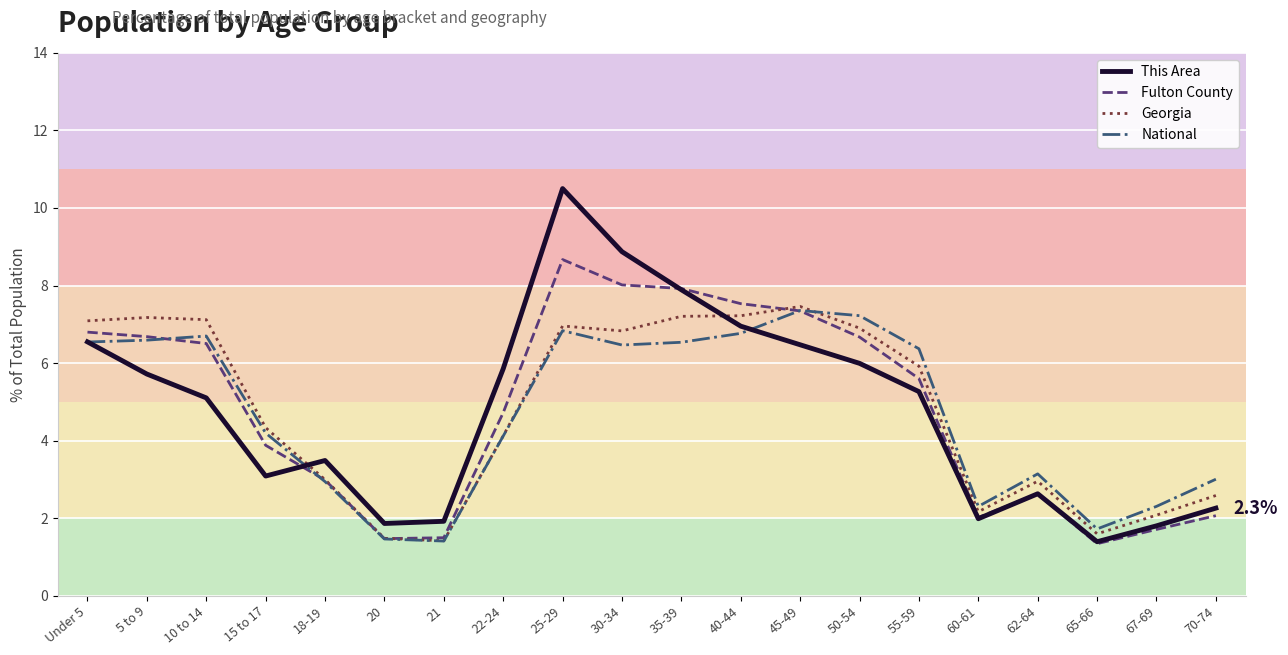

What position from the right is 35-39?

10